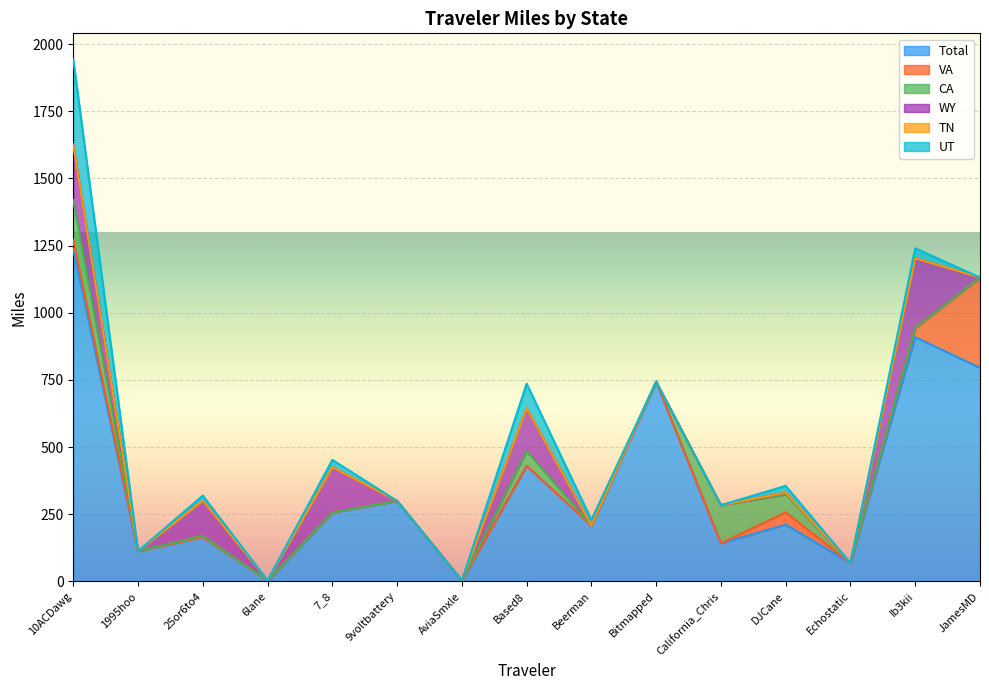

True or false: WY and CA cross at least once.

False